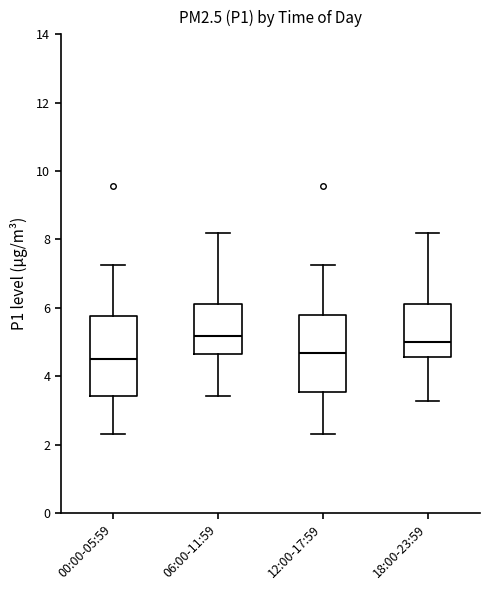

Reading left to right, read every box against the y-axis: the position of its median line, the range the box covers, and the ends of its whiskers. The values are not printed on the chart, so give them approximately, as read against the axis.

00:00-05:59: median 4.4, box 3.4 to 5.8, whiskers 2.4 to 7.2
06:00-11:59: median 5.2, box 4.6 to 6.2, whiskers 3.4 to 8.2
12:00-17:59: median 4.6, box 3.6 to 5.8, whiskers 2.4 to 7.2
18:00-23:59: median 5.0, box 4.6 to 6.2, whiskers 3.2 to 8.2